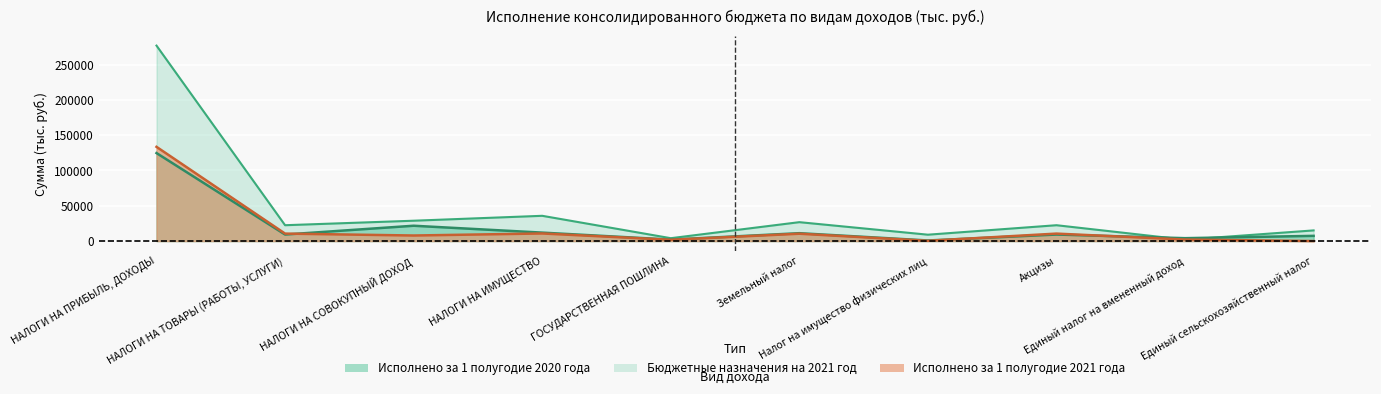

True or false: Исполнено за 1 полугодие 2021 года has a value of 10556.6 at НАЛОГИ НА ТОВАРЫ (РАБОТЫ, УСЛУГИ).

True